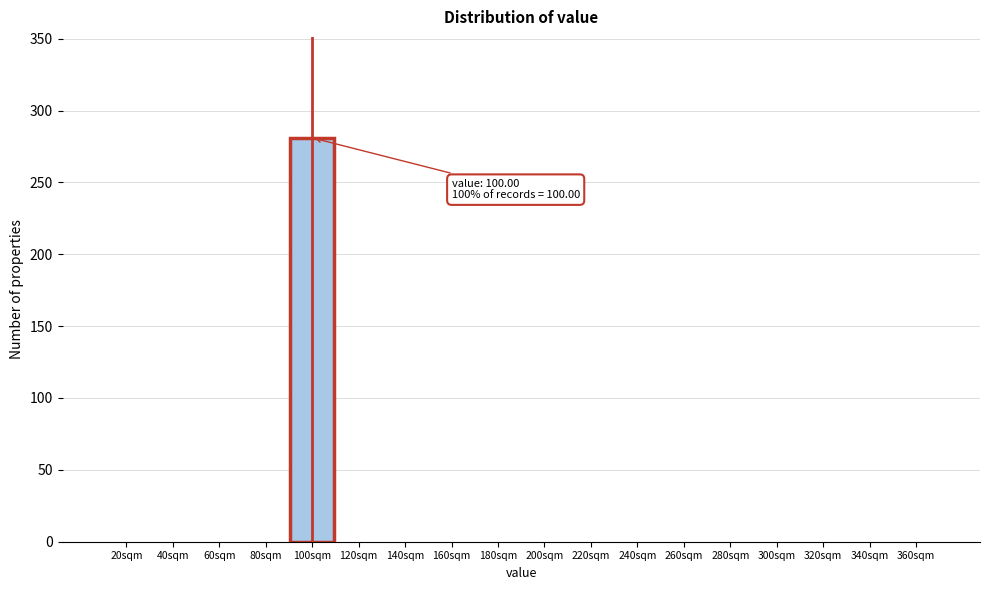

Which range on the x-axis has the tallest bar?

90 to 110